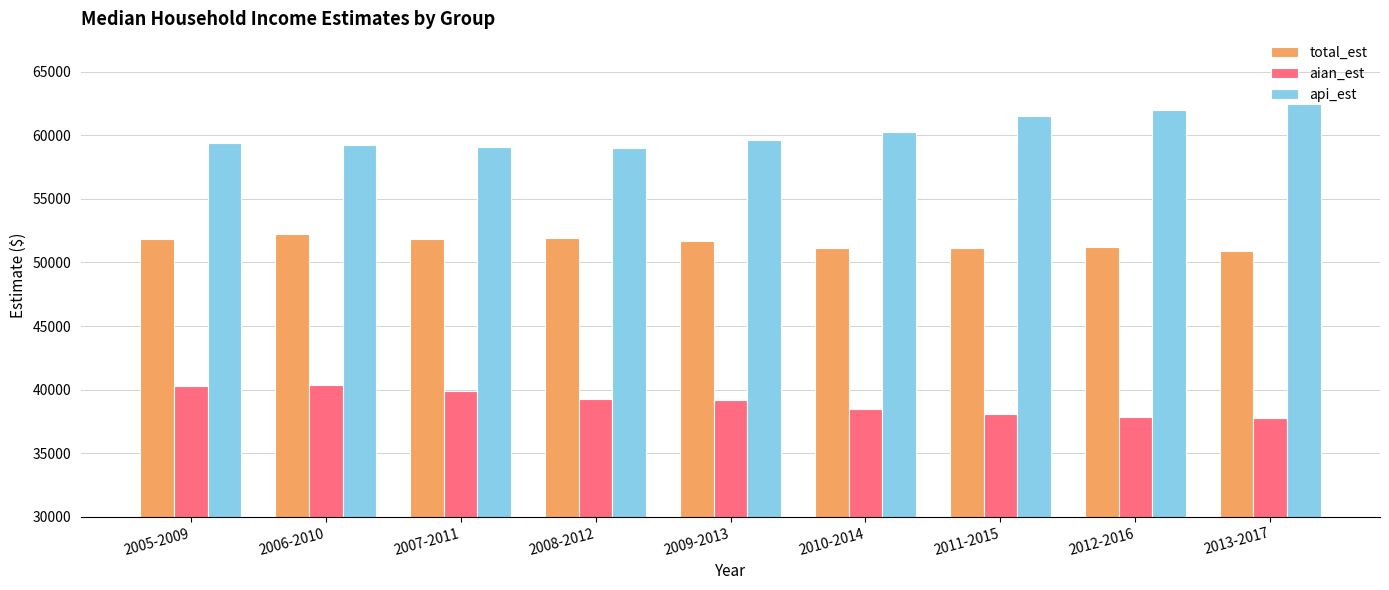

Is the value of total_est at 2013-2017 greater than the value of aian_est at 2013-2017?

Yes